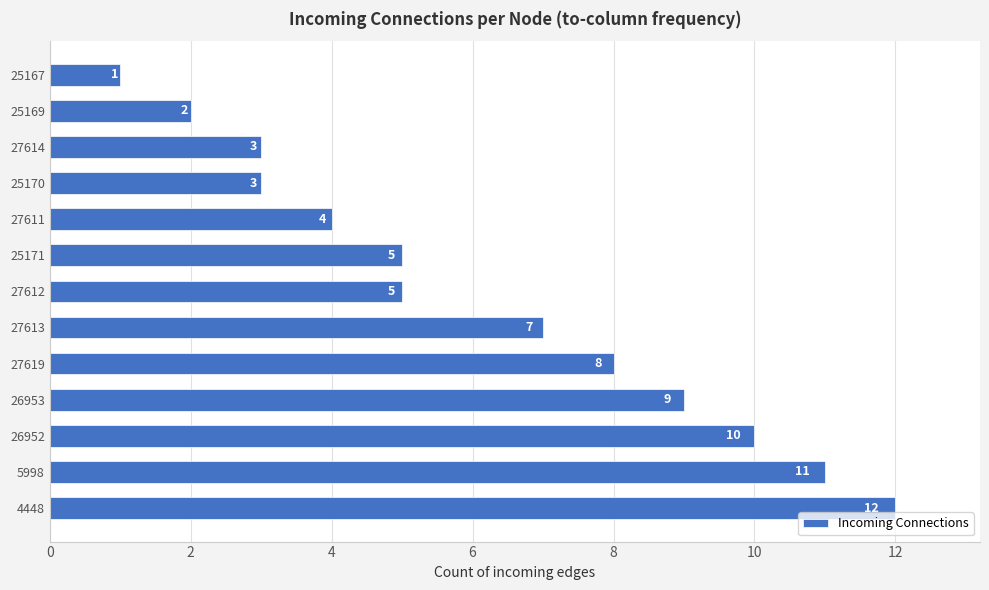

What is the maximum value shown in the chart?

12